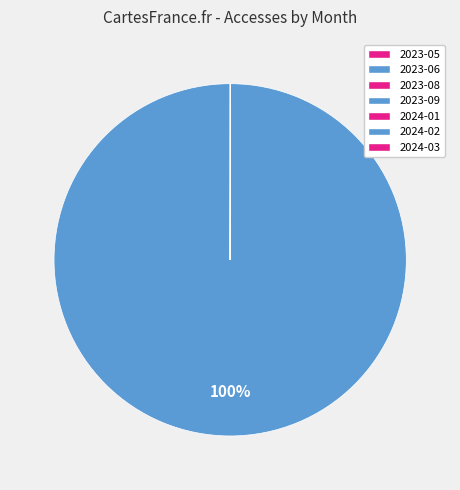

The 2023-09 slice represents 1% of the pie. True or false?

False